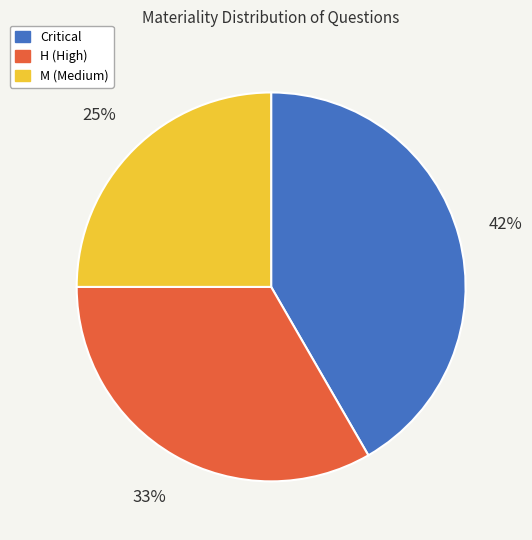

Is there a majority slice in this chart?

No